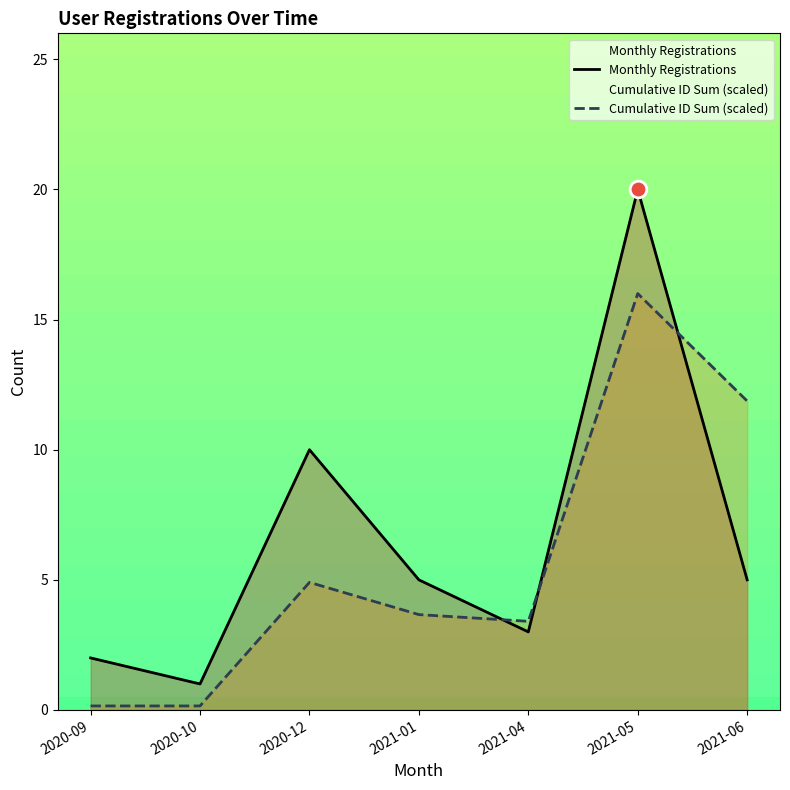

What is the minimum value for Monthly Registrations?

1.0